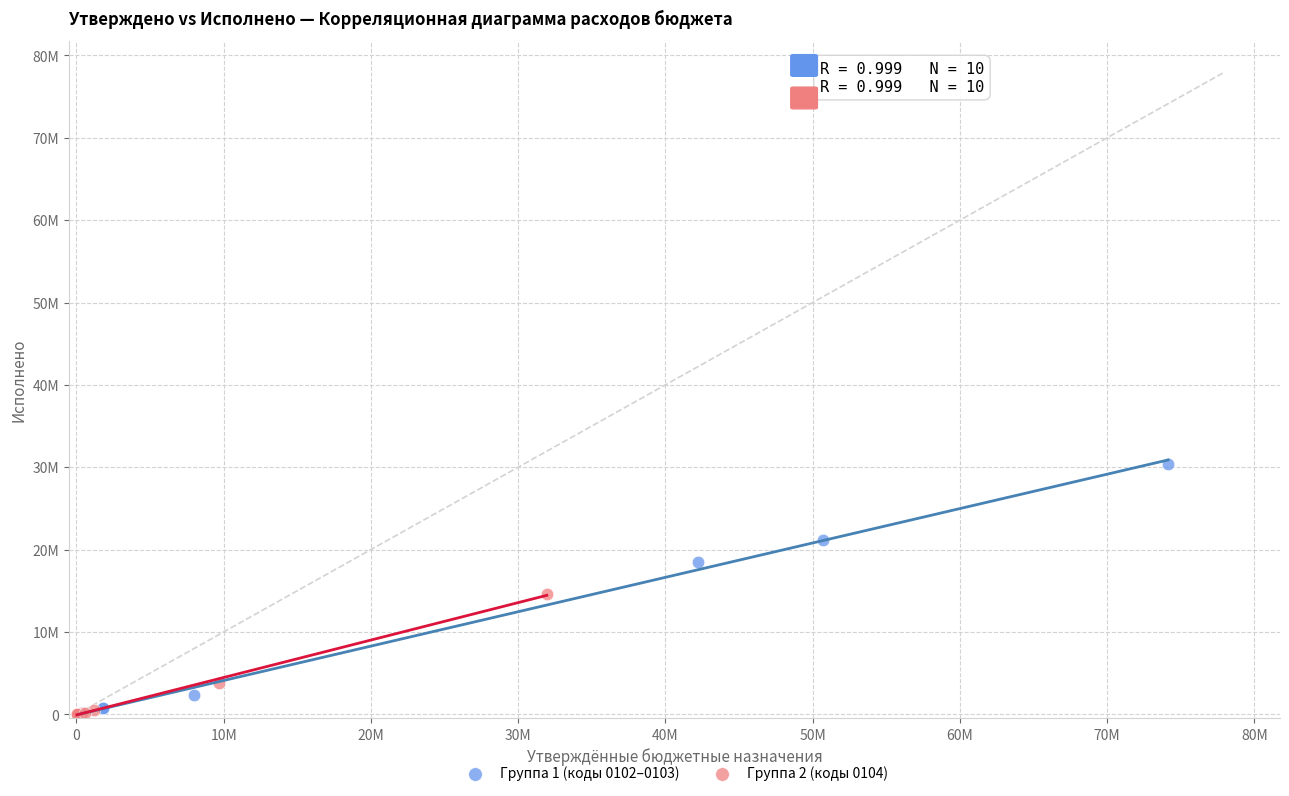

What are all the series names shown in the legend?

Группа 1 (коды 0102–0103), Группа 2 (коды 0104)